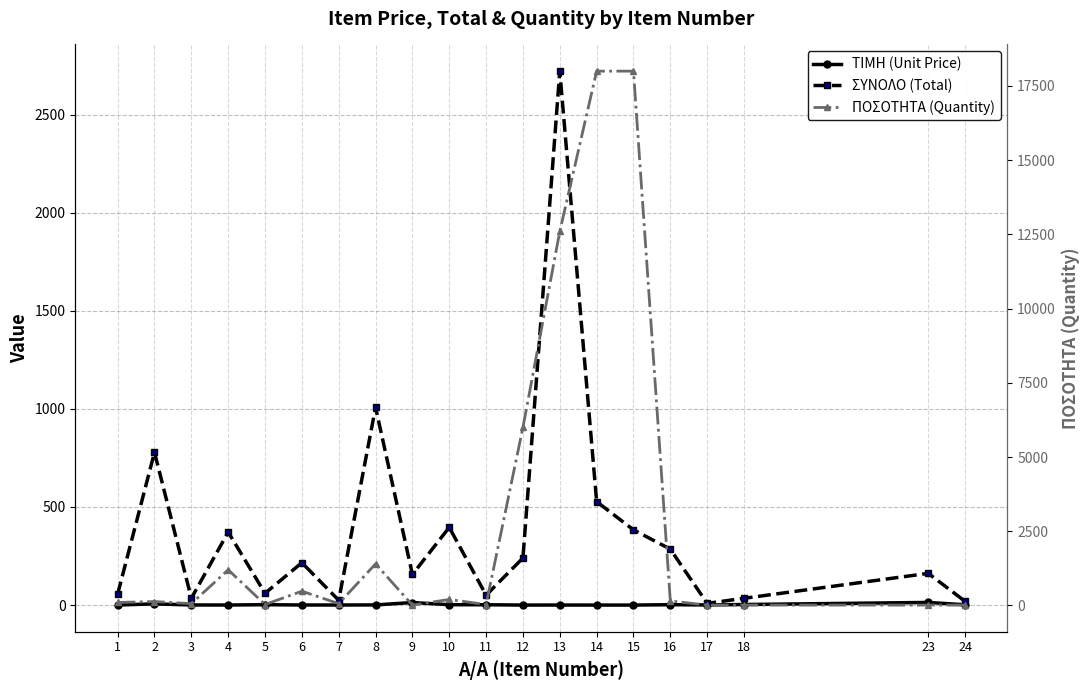

Count the number of data series in this chart.

3